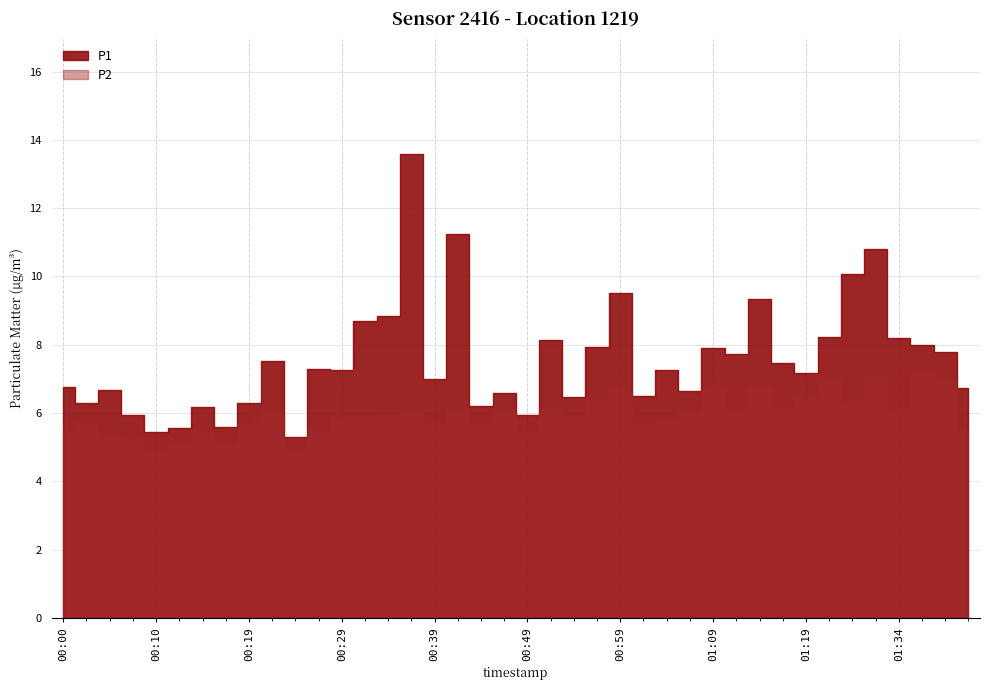

Which category has the lowest value across all series?

00:10